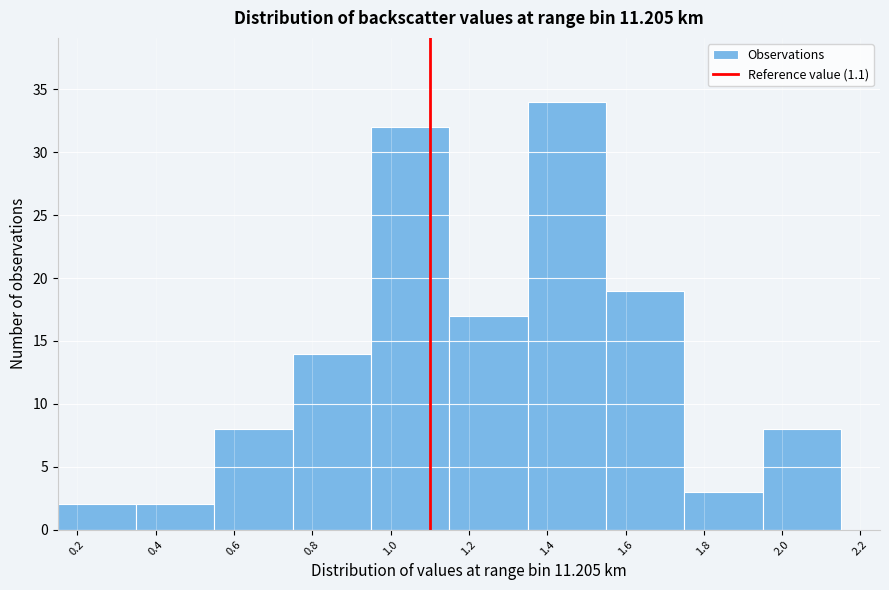

Which range on the x-axis has the tallest bar?

1.35 to 1.55